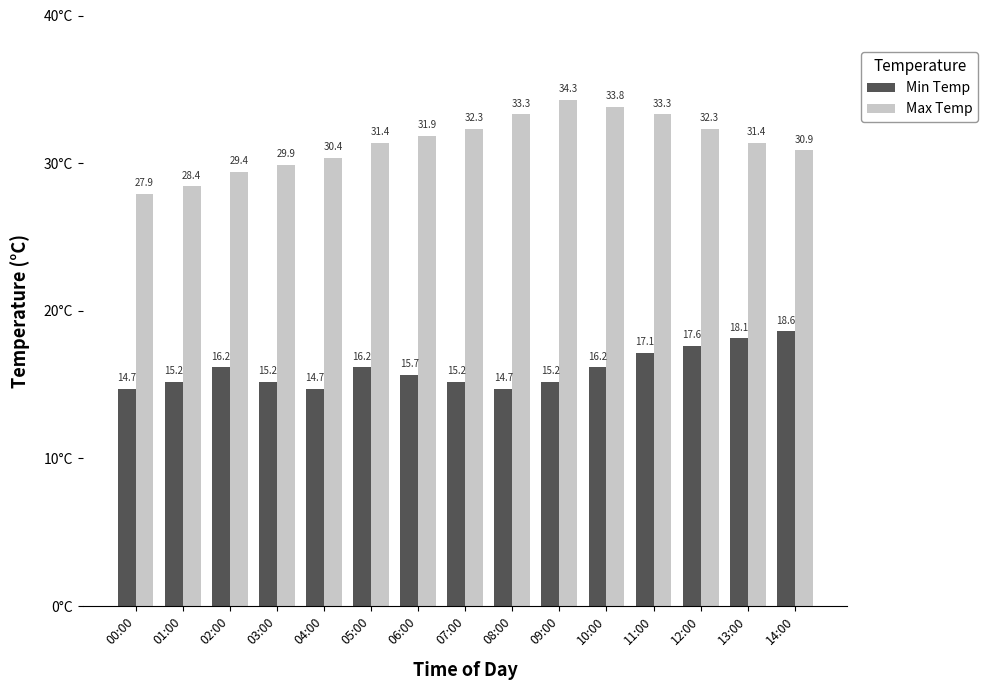

The value of Min Temp at 06:00 is 3.6. True or false?

False